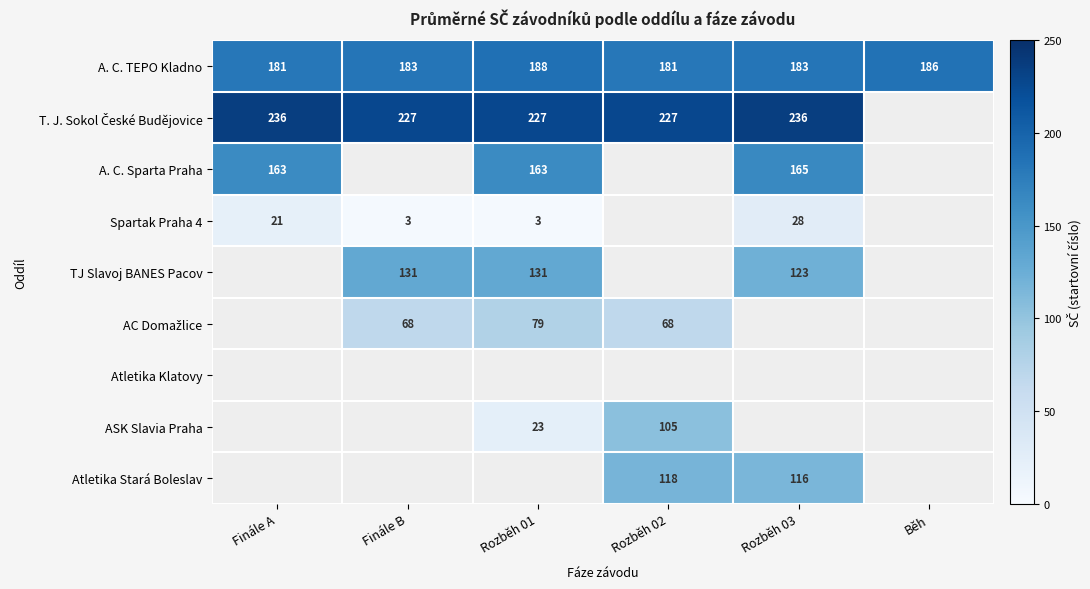

Is the value of A. C. TEPO Kladno at Rozběh 03 greater than the value of Atletika Stará Boleslav at Rozběh 02?

Yes